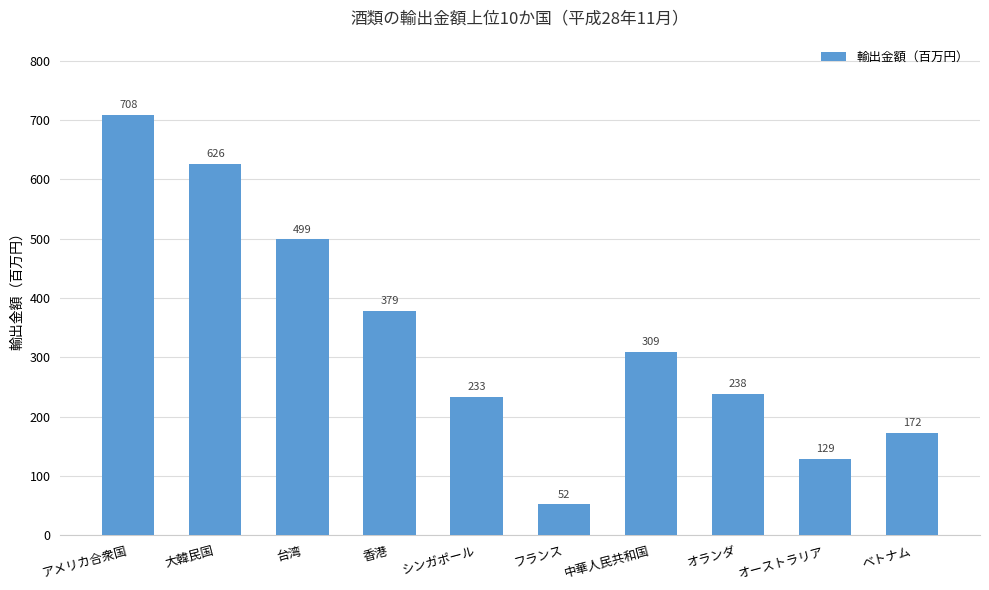

List the labels in order of value, smallest first.

フランス, オーストラリア, ベトナム, シンガポール, オランダ, 中華人民共和国, 香港, 台湾, 大韓民国, アメリカ合衆国